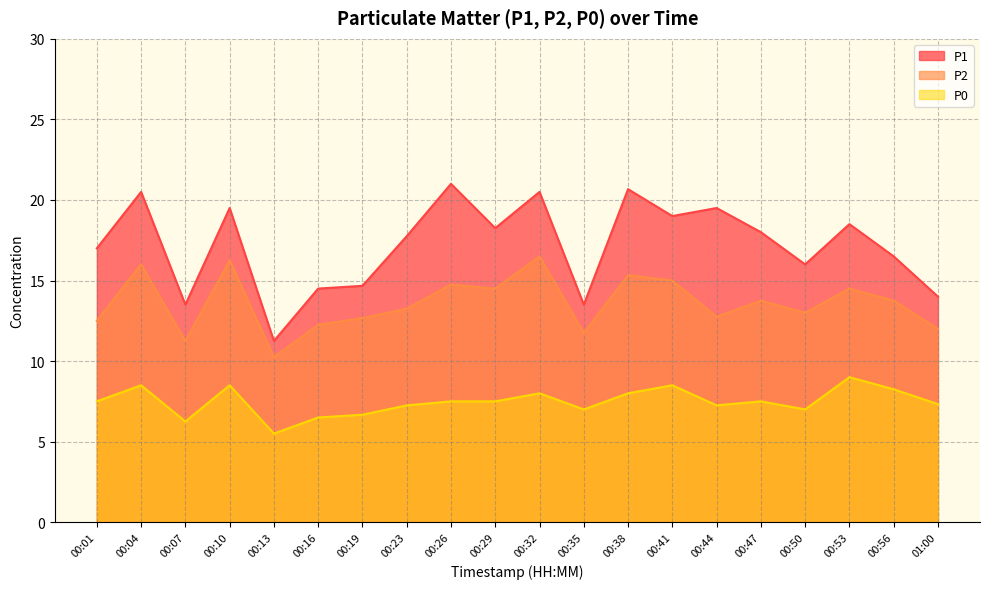

What is the maximum value shown in the chart?

21.0